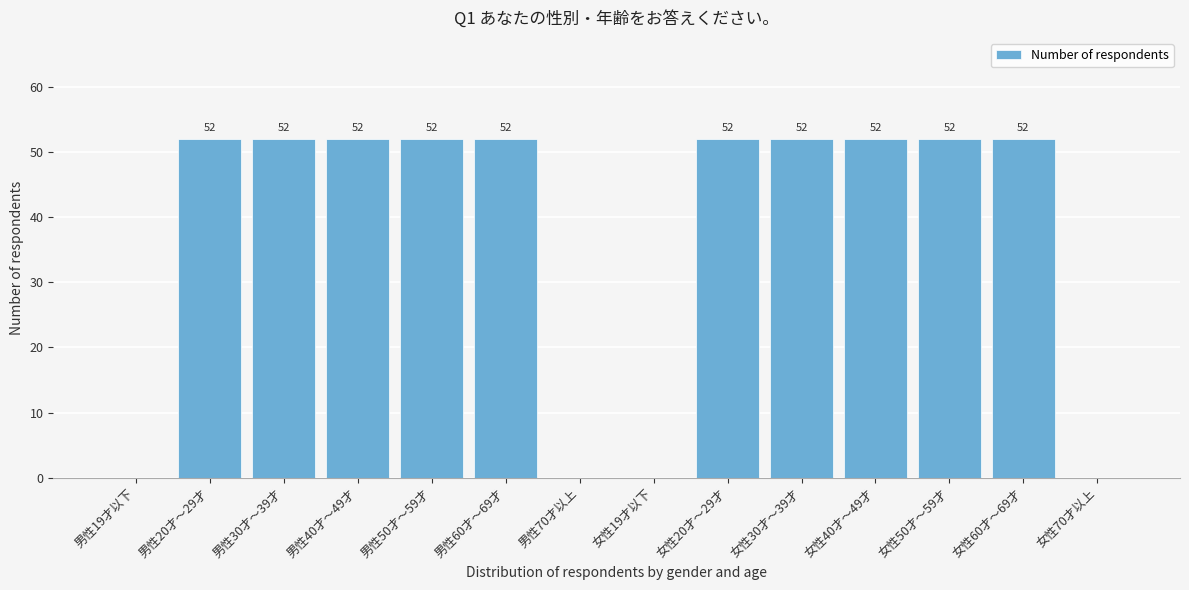

Reading left to right, transcribe all the data shown in this chart.

男性19才以下=0	男性20才～29才=52	男性30才～39才=52	男性40才～49才=52	男性50才～59才=52	男性60才～69才=52	男性70才以上=0	女性19才以下=0	女性20才～29才=52	女性30才～39才=52	女性40才～49才=52	女性50才～59才=52	女性60才～69才=52	女性70才以上=0